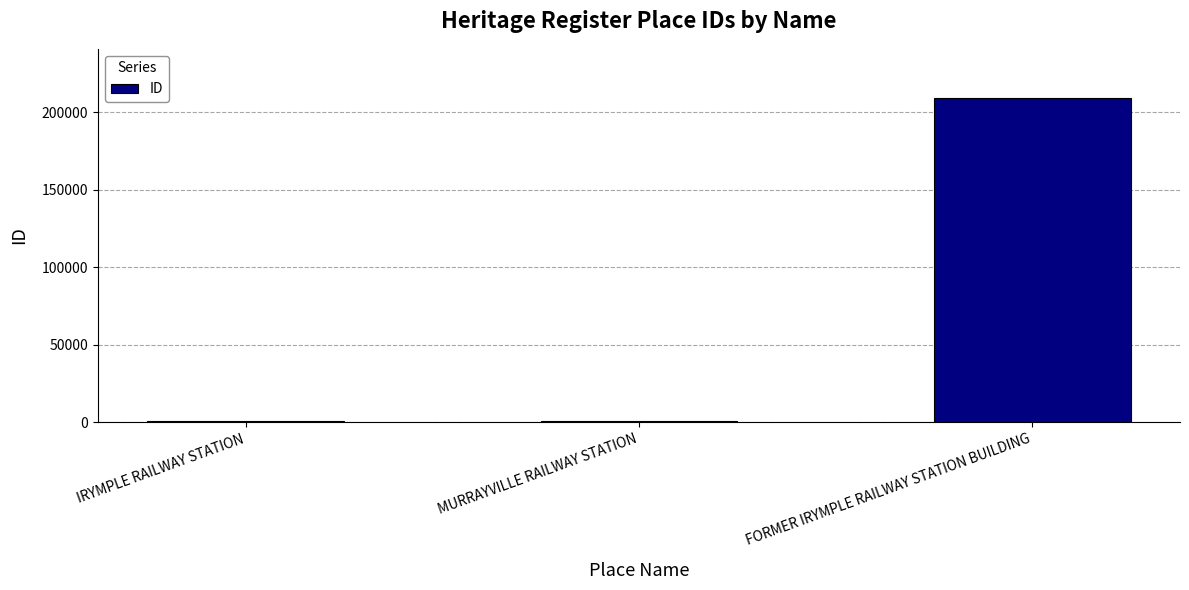

What is the sum of all values?

210840